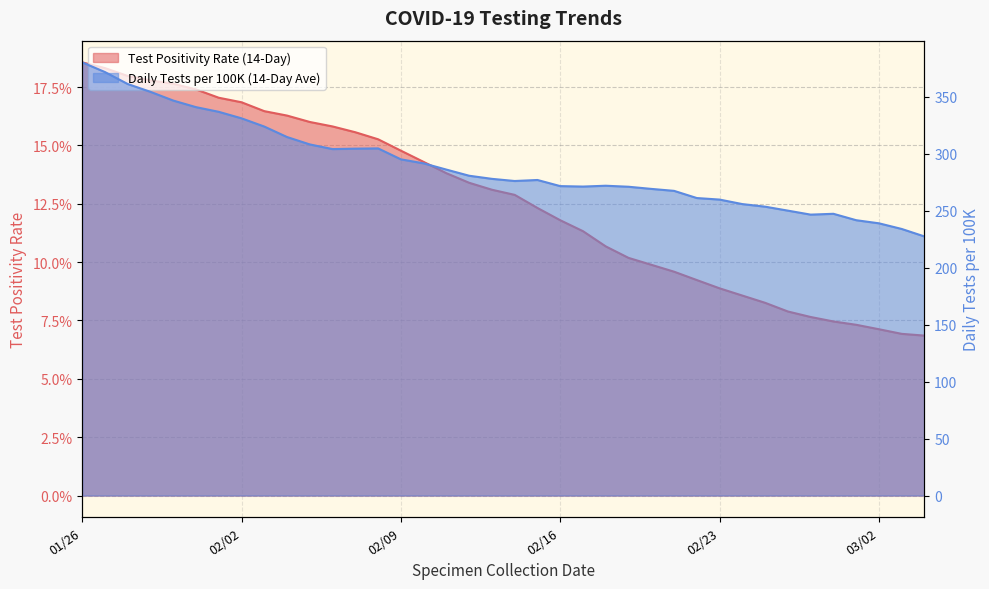

The value at 02/24/2021 is 0.1. True or false?

False